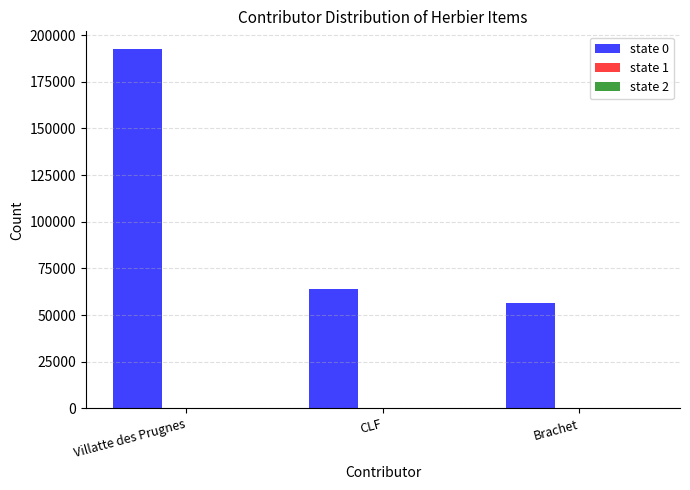

True or false: state 0 has a value of 91654 at CLF.

False